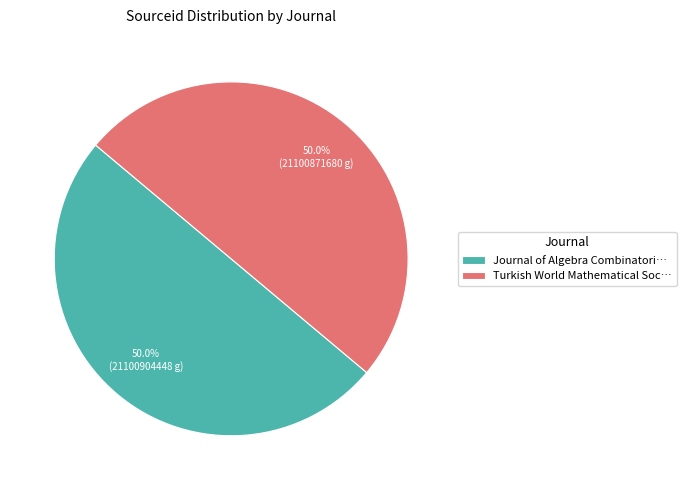

What portion of the pie excludes Journal of Algebra Combinatori…?

50.0%